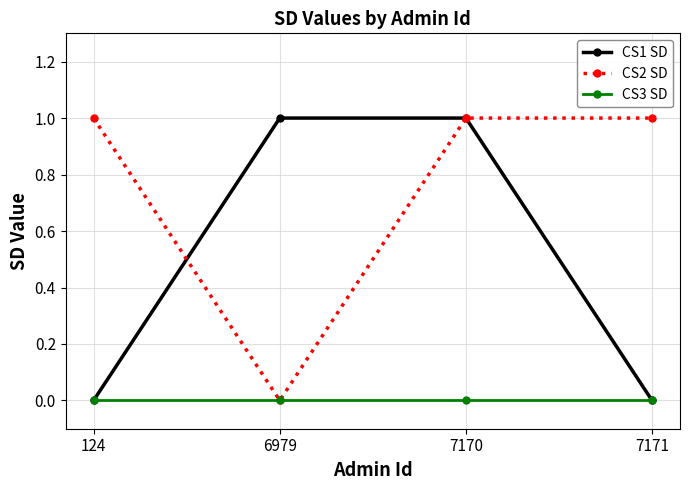

Reading left to right, transcribe all the data shown in this chart.

CS1 SD: 0	1	1	0
CS2 SD: 1	0	1	1
CS3 SD: 0	0	0	0